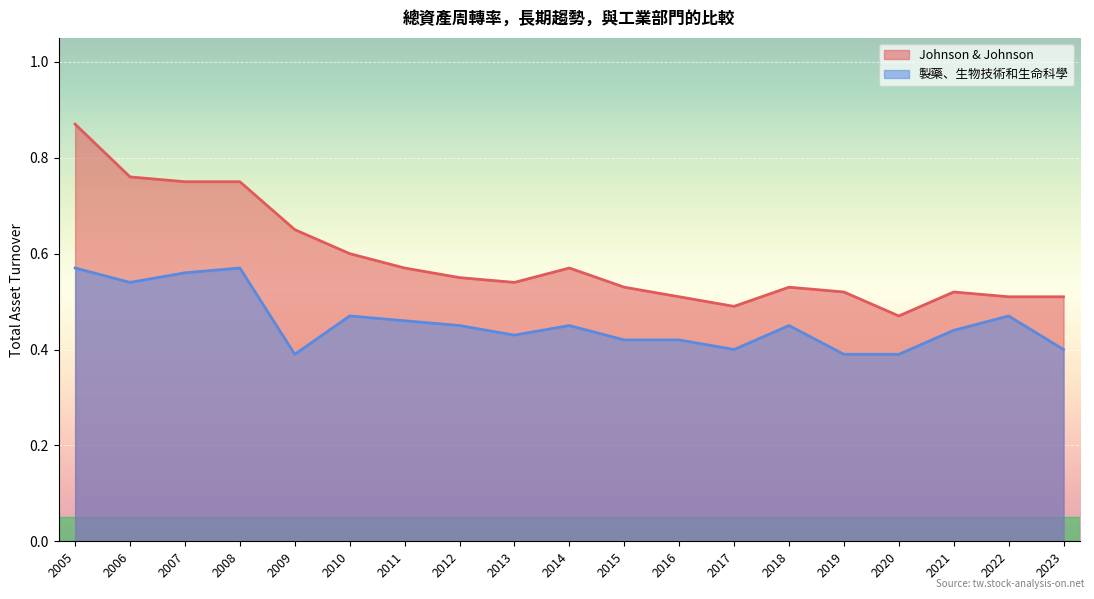

Reading left to right, transcribe all the data shown in this chart.

Johnson & Johnson: 0.9	0.8	0.8	0.8	0.7	0.6	0.6	0.6	0.5	0.6	0.5	0.5	0.5	0.5	0.5	0.5	0.5	0.5	0.5
製藥、生物技術和生命科學: 0.6	0.5	0.6	0.6	0.4	0.5	0.5	0.5	0.4	0.5	0.4	0.4	0.4	0.5	0.4	0.4	0.4	0.5	0.4